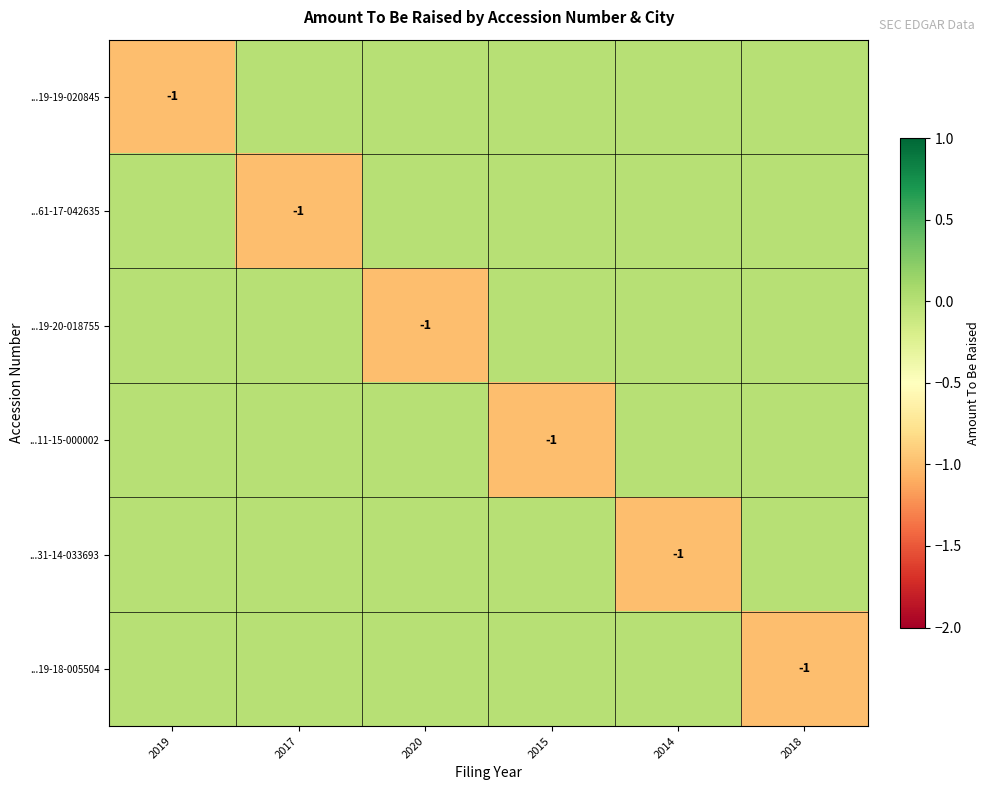

The value of ...19-18-005504 at 2018 is -1. True or false?

True